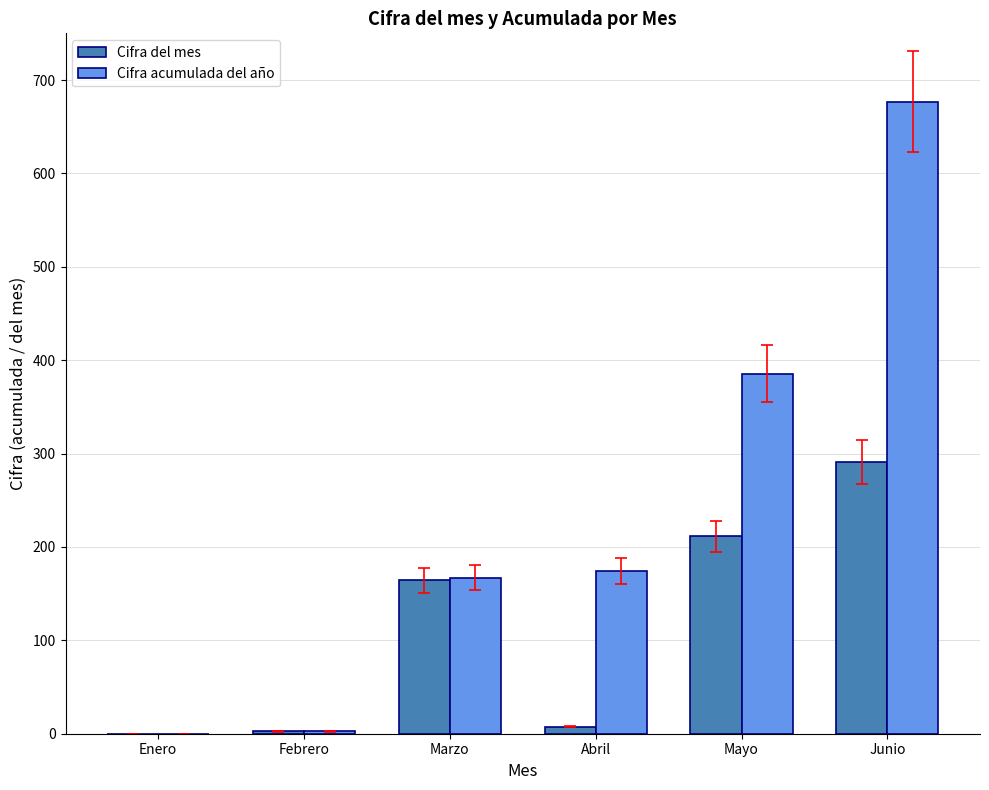

How many values in the Cifra del mes series exceed 164?

3